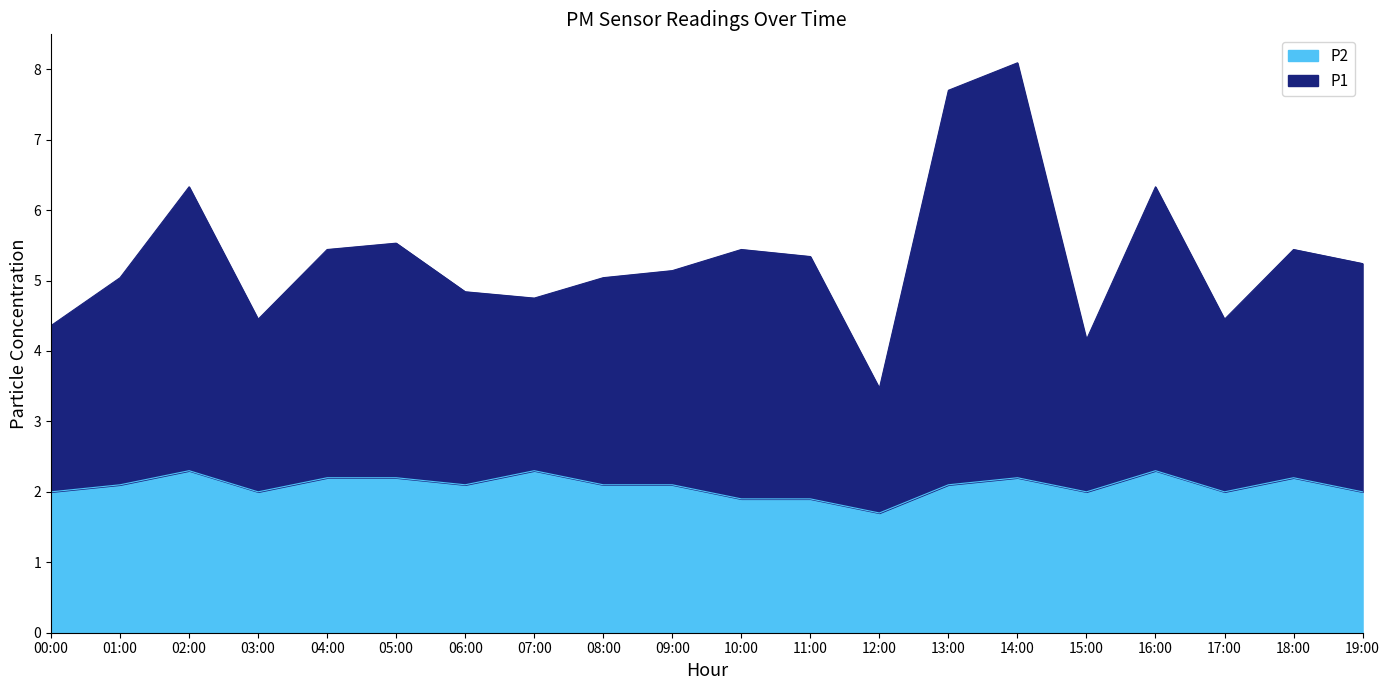

How many data points in P1 are less than 5?

7